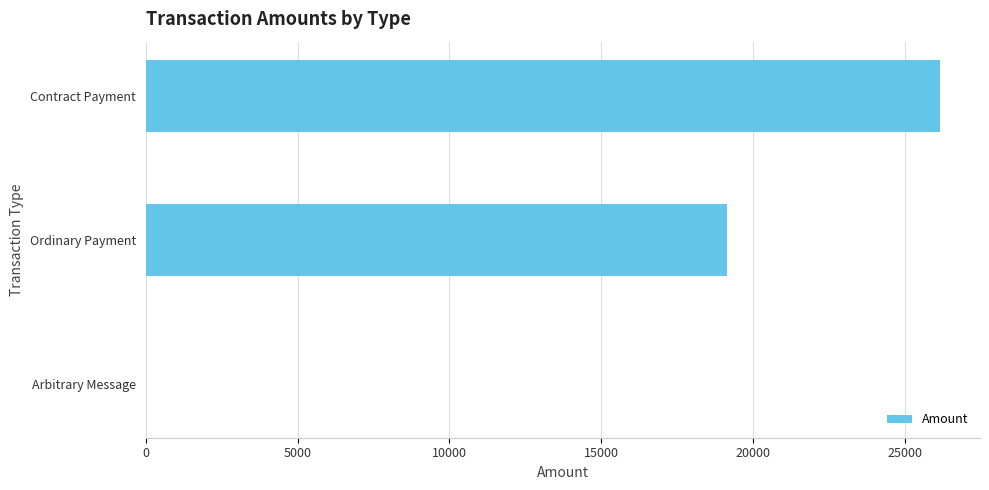

What is the greatest value displayed?

26145.1